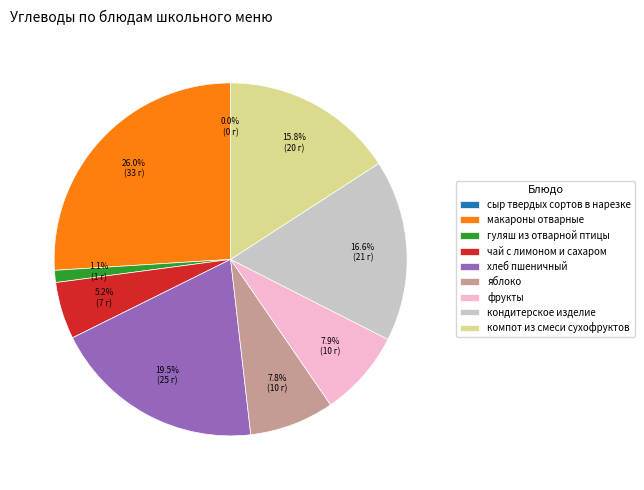

Rank the categories by value from lowest to highest.

сыр твердых сортов в нарезке, гуляш из отварной птицы, чай с лимоном и сахаром, яблоко, фрукты, компот из смеси сухофруктов, кондитерское изделие, хлеб пшеничный, макароны отварные